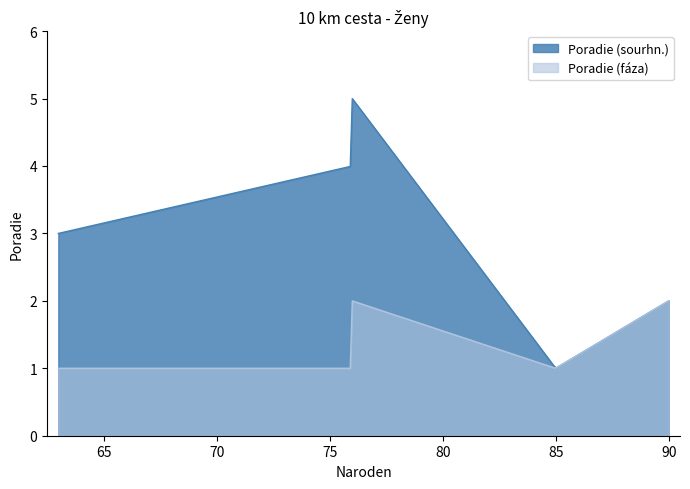

True or false: Poradie (fáza) and Poradie (sourhn.) cross at least once.

False